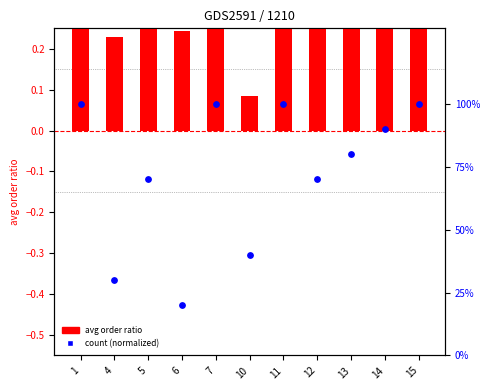

What is the total value across all series at 1?

1.3